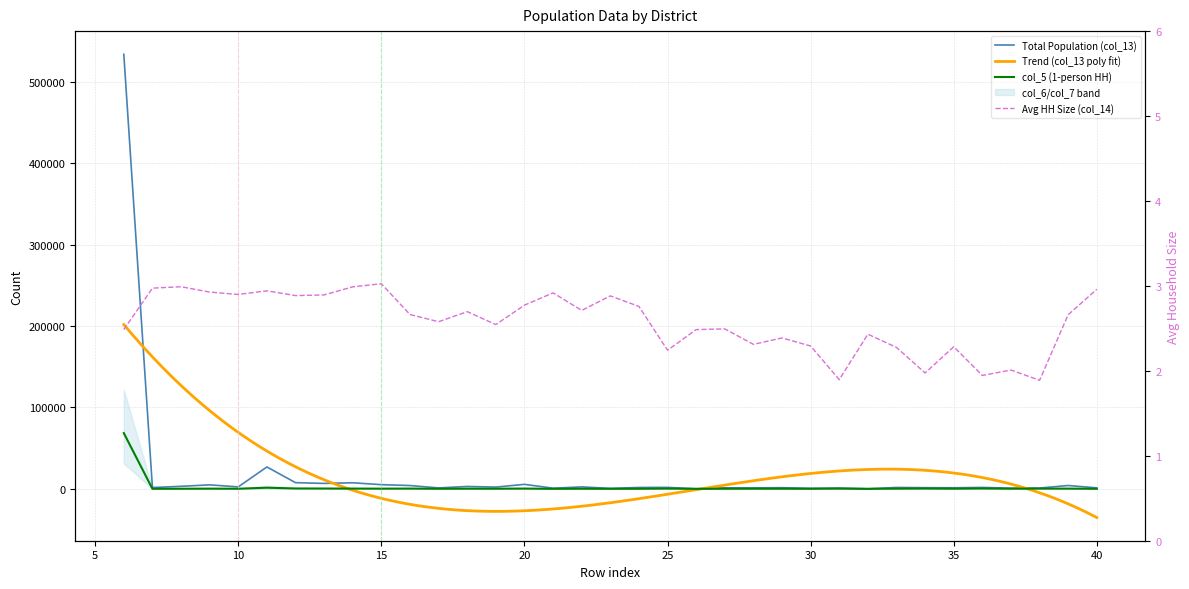

Is it true that col_5 equals 291.0 at 38?

True